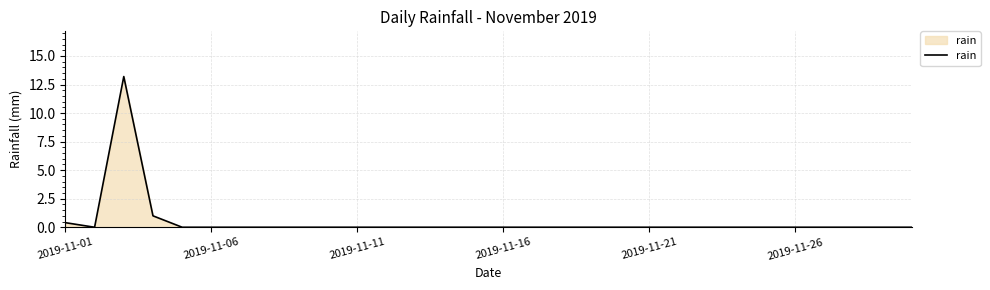

What is the maximum value shown in the chart?

13.2